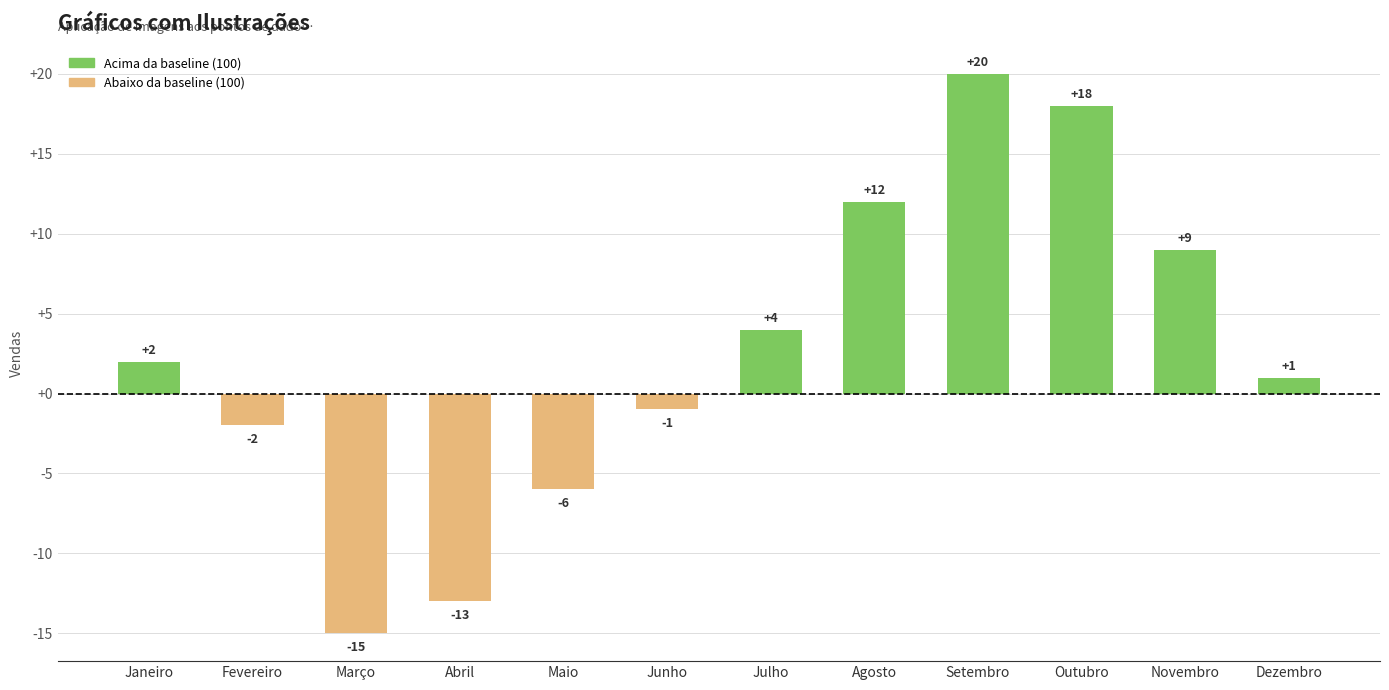

How many data points are less than 2?

6